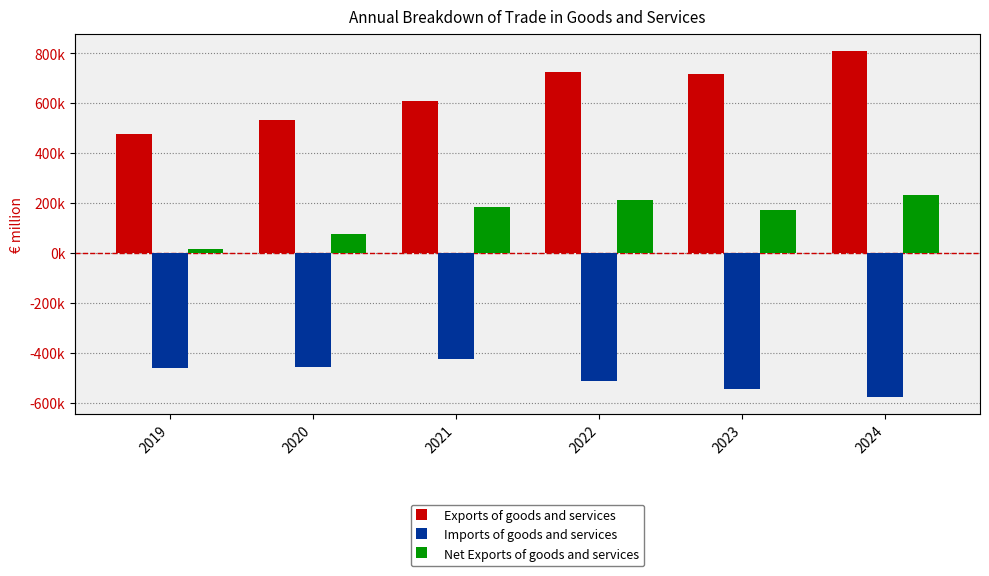

What is the value of the Imports of goods and services bar at the 2nd from the left?

-454137.1